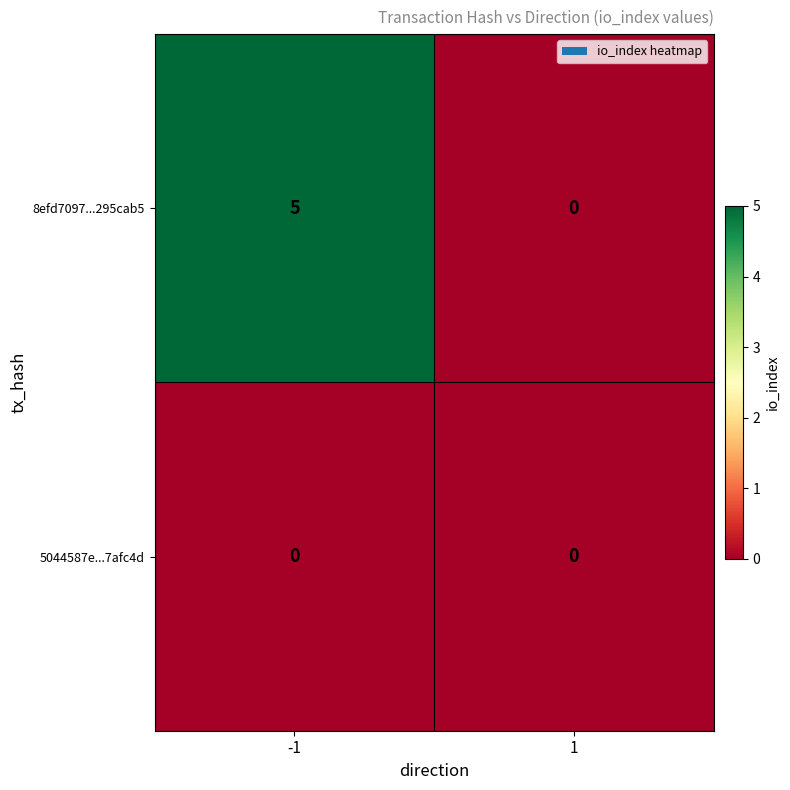

Which series changed the most between -1 and 1?

8efd7097...295cab5